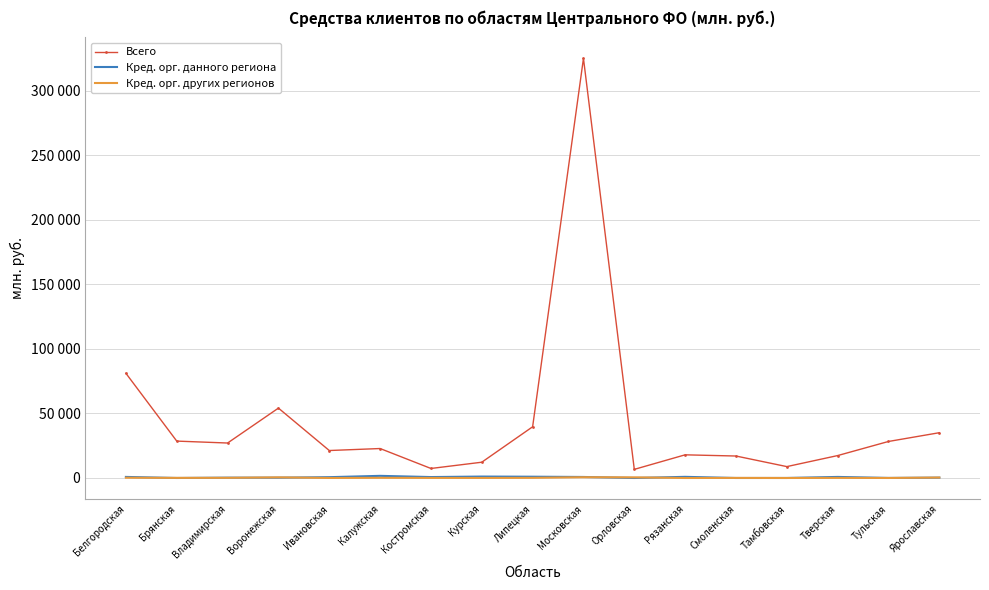

At which category does Кред. орг. данного региона reach its first local peak?

Владимирская